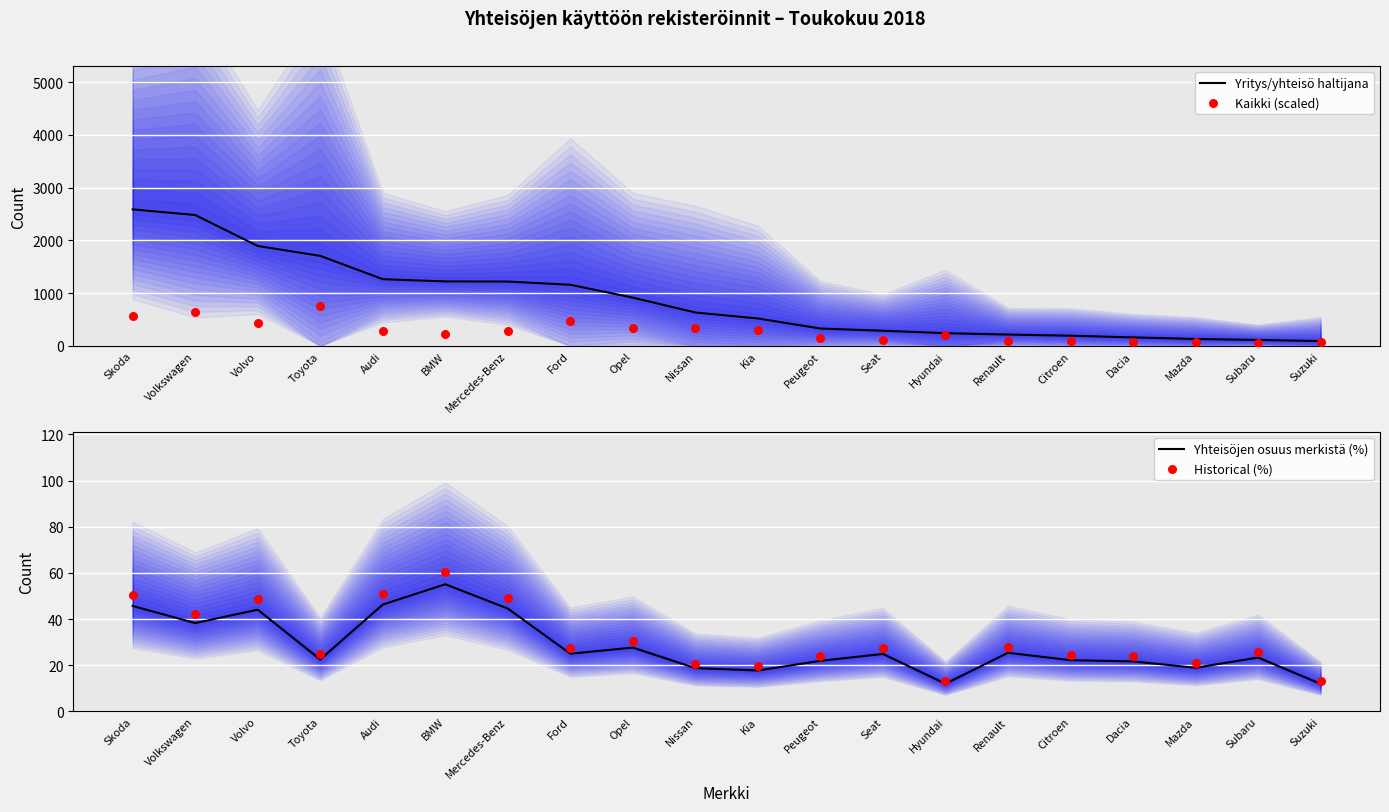

What is the total value across all series at Toyota?

2512.6